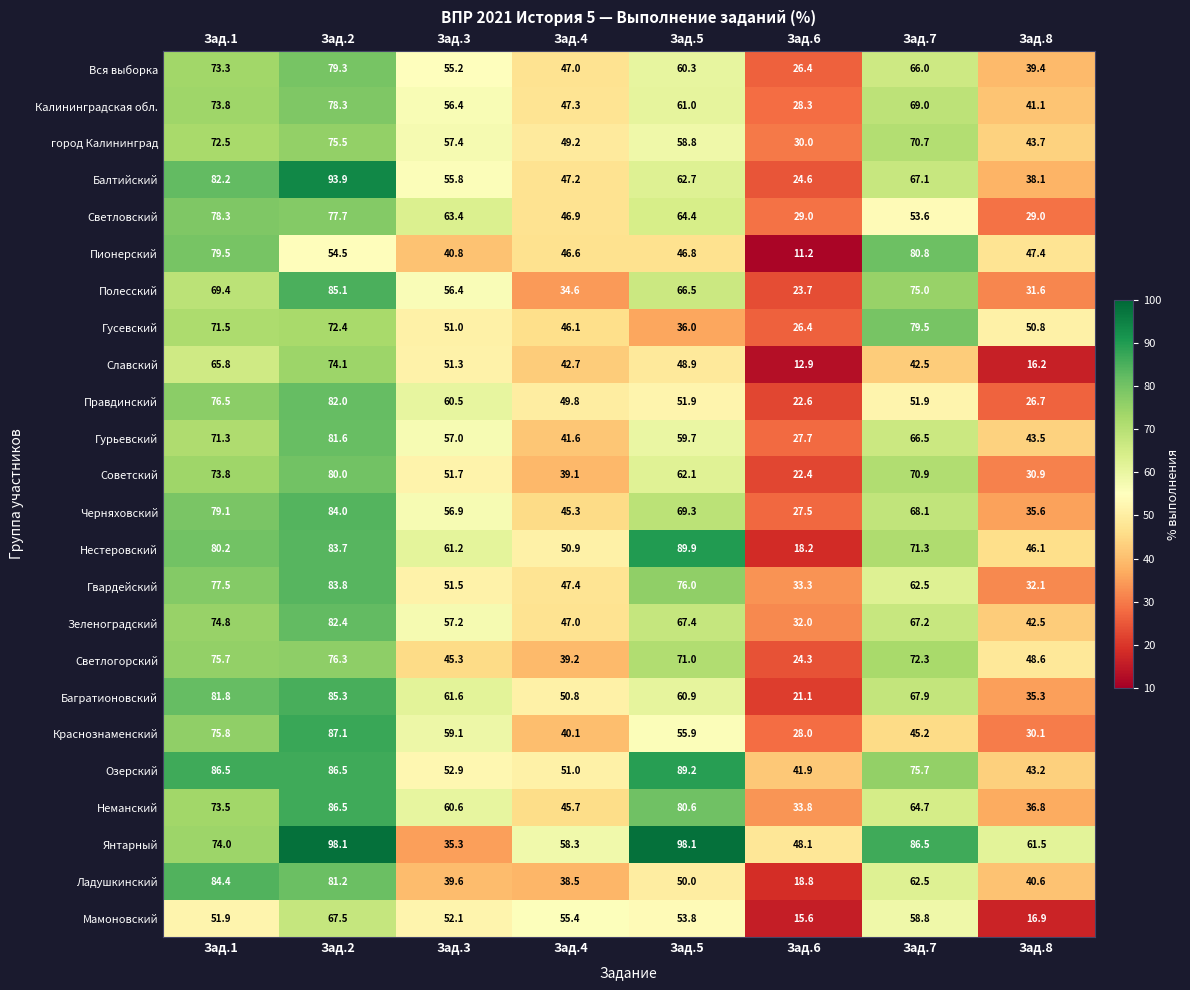

At which label does Краснознаменский first exceed 55?

Зад.1